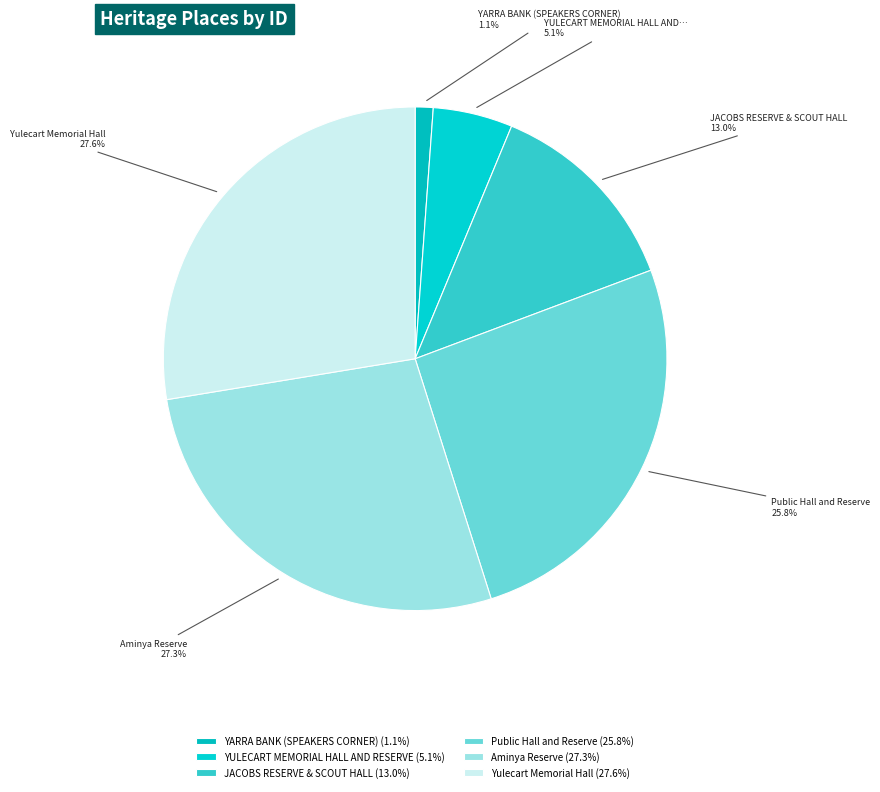

Approximately how many times larger is the value at Yulecart Memorial Hall compared to JACOBS RESERVE & SCOUT HALL?

2.1